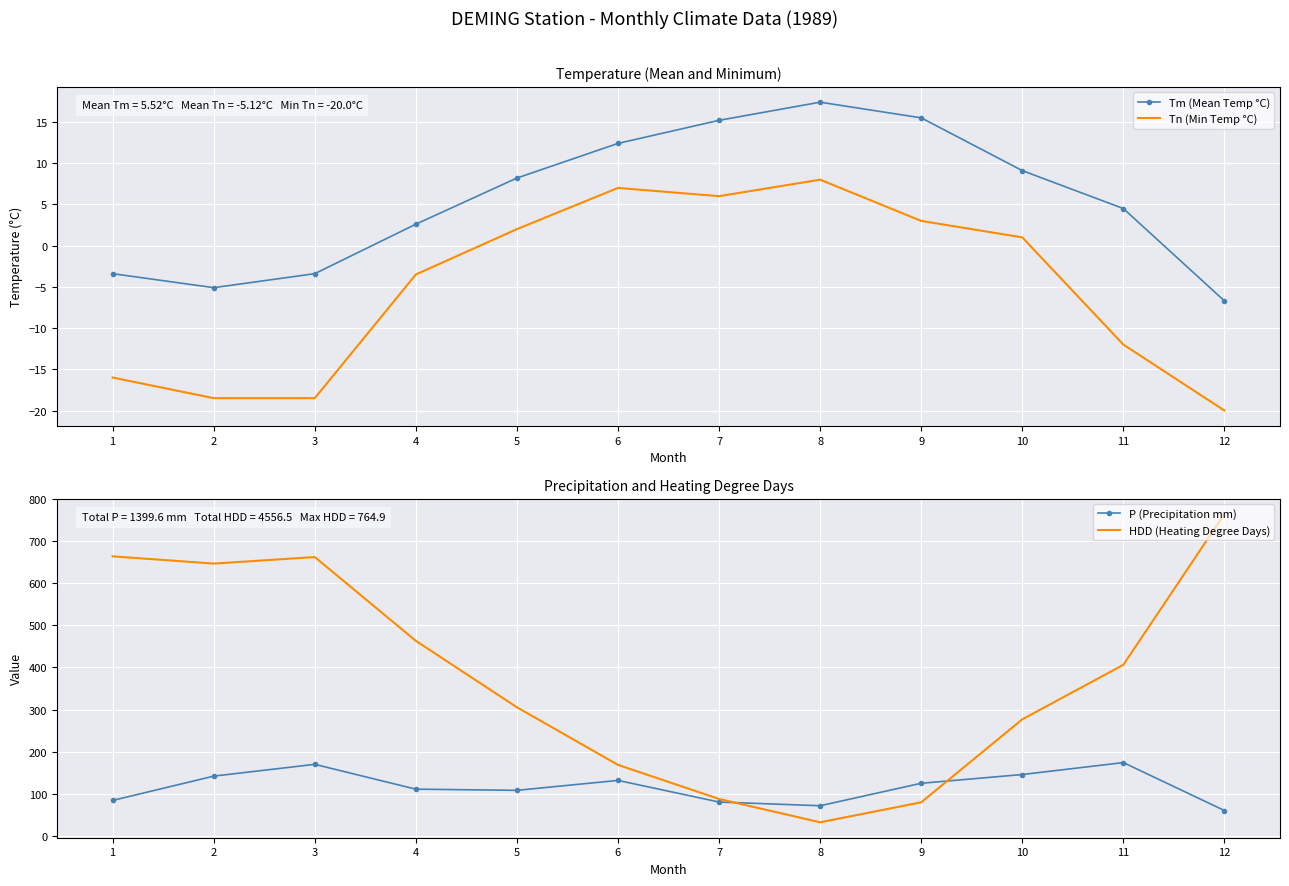

The value of P (Precipitation mm) at 2 is 39.8. True or false?

False